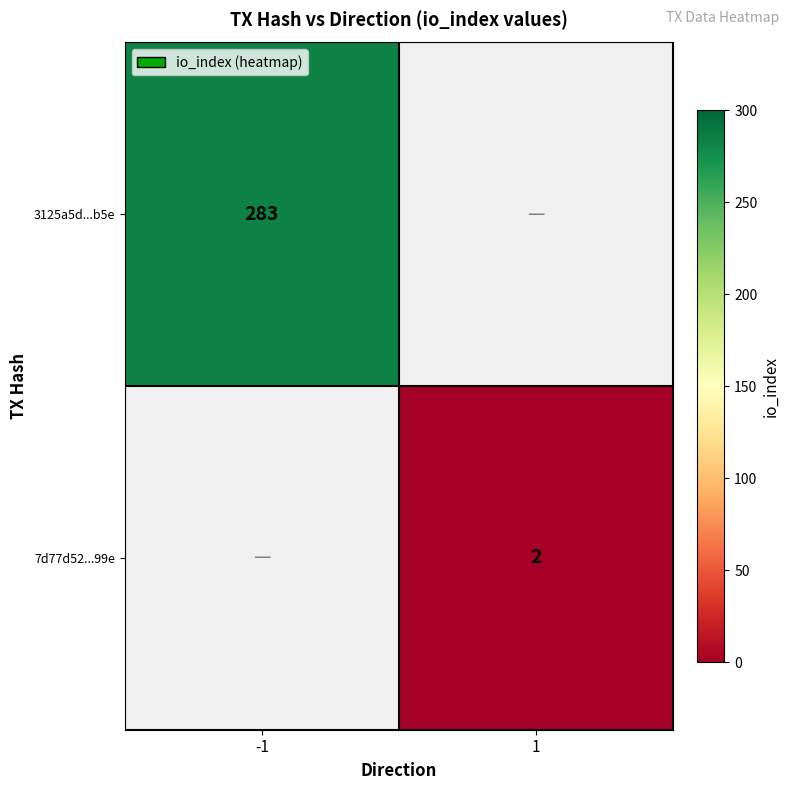

The 3125a5d...b5e series shows 283 at -1. True or false?

True